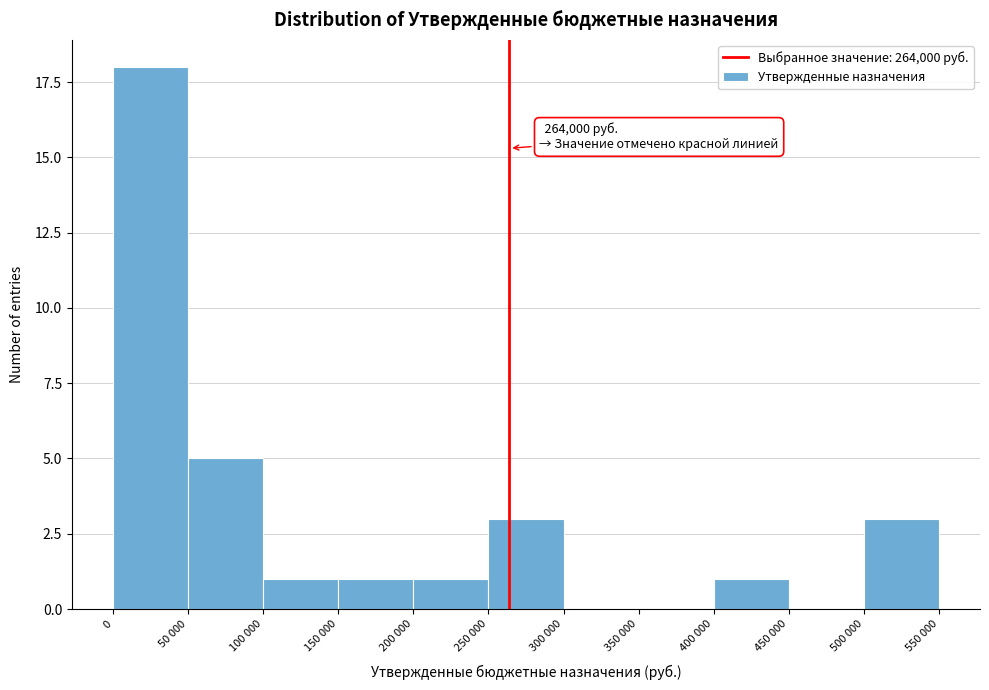

Reading right to left, extract all data points from this chart.

500 000=3	450 000=0	400 000=1	350 000=0	300 000=0	250 000=3	200 000=1	150 000=1	100 000=1	50 000=5	0=18